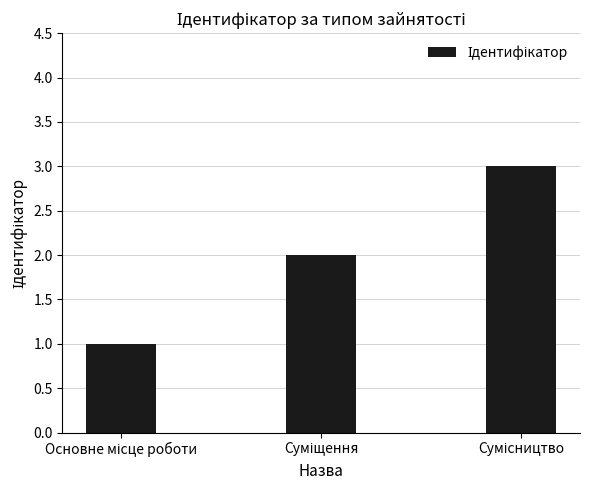

What is the value of the 2nd bar from the left?

2